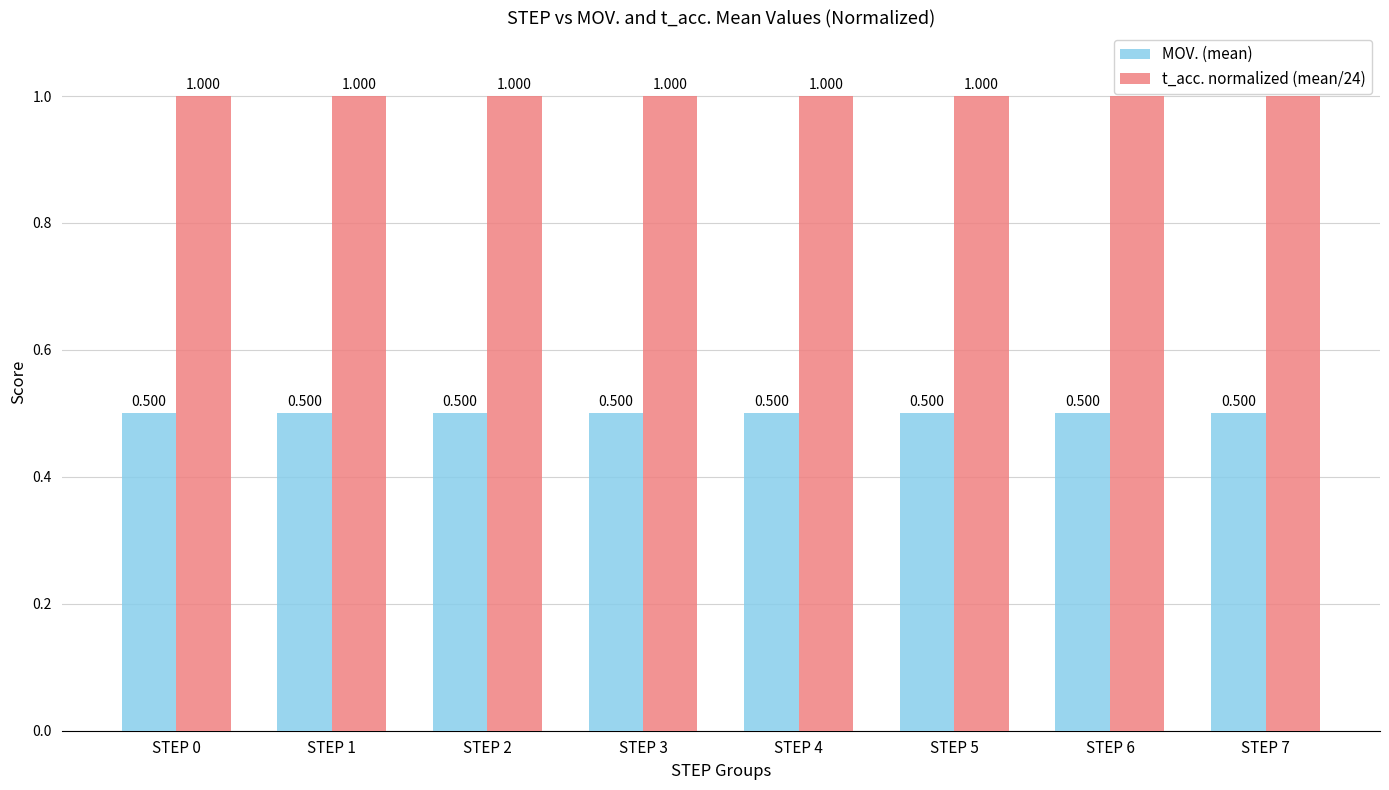

What is the sum of the t_acc. normalized (mean/24) values at STEP 2 and STEP 7?

2.0